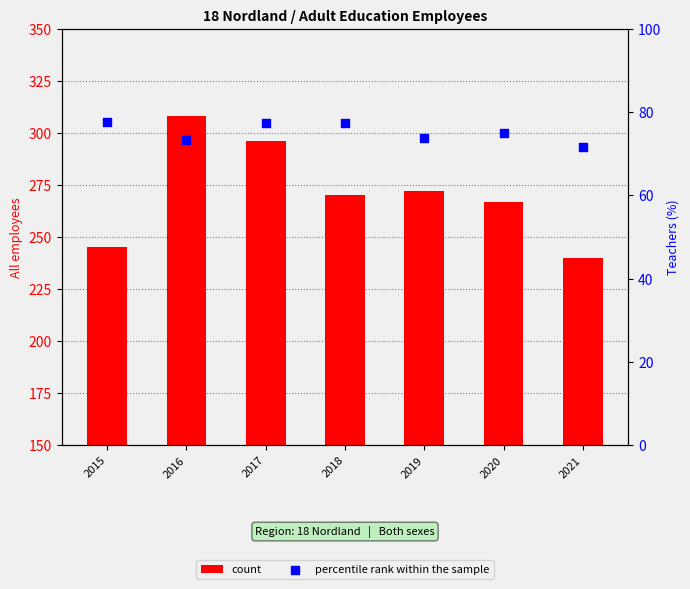

Which series contains the lowest Y value?

percentile rank within the sample